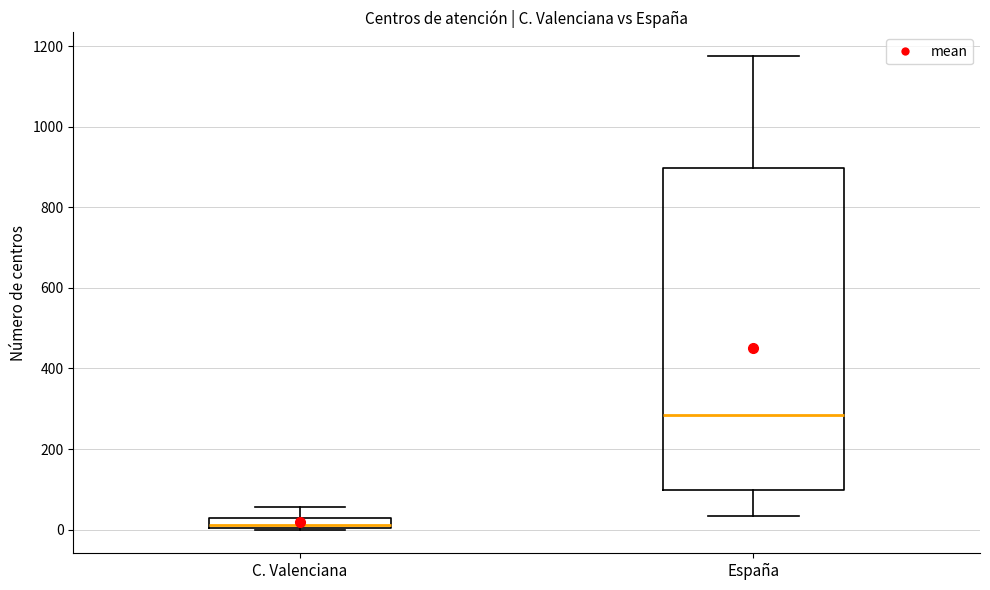

Which box is the tallest, from its lower edge to its upper edge?

España